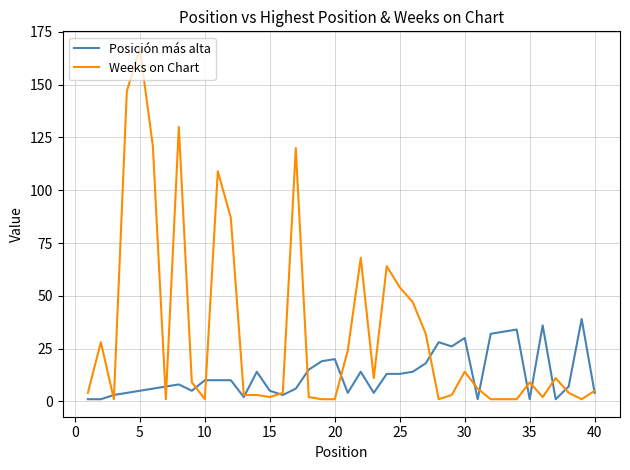

Which series has the largest total across all categories?

Weeks on Chart